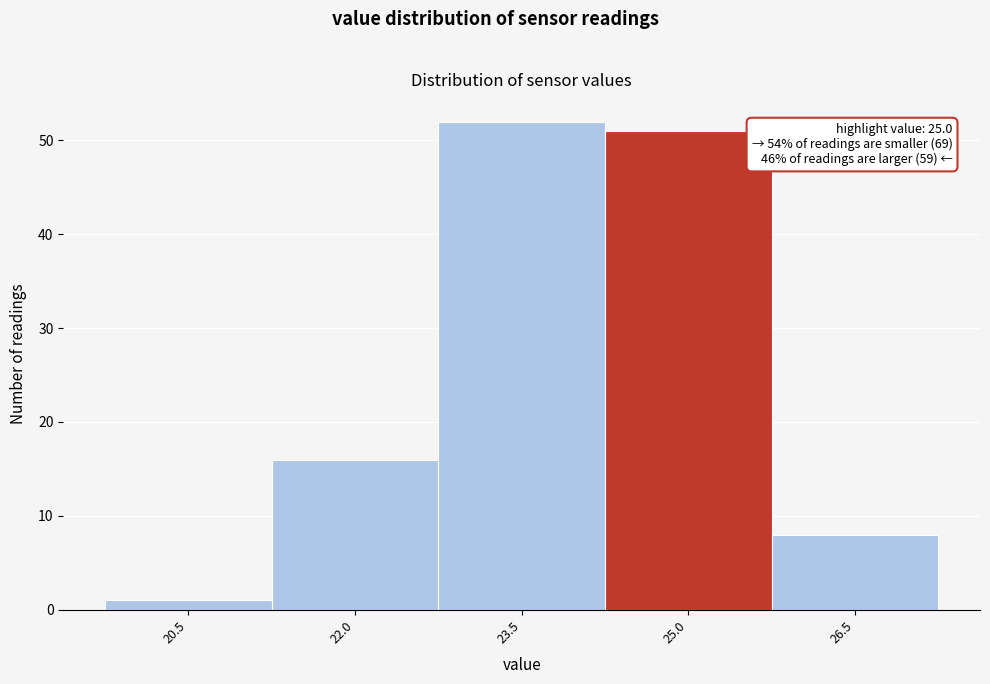

Reading left to right, extract all data points from this chart.

1	16	52	51	8